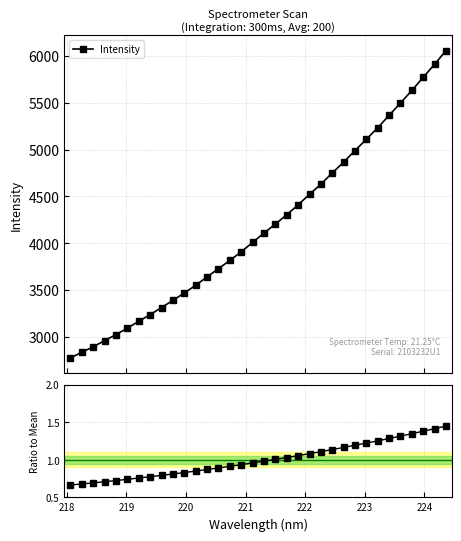

What is the maximum value for Intensity?

6057.6